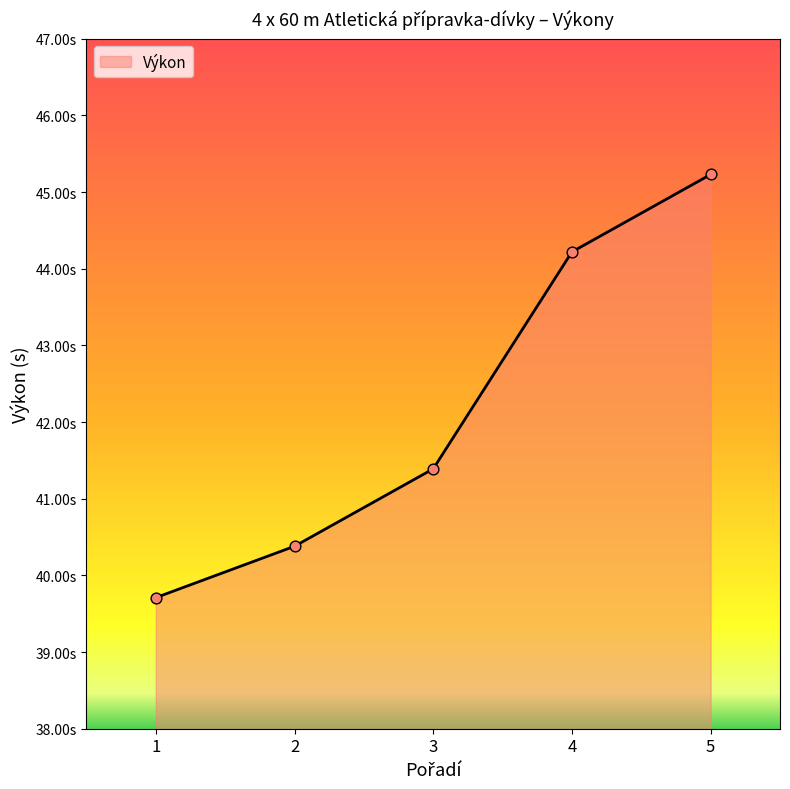

What is the change in value from 3 to 5?

+3.8